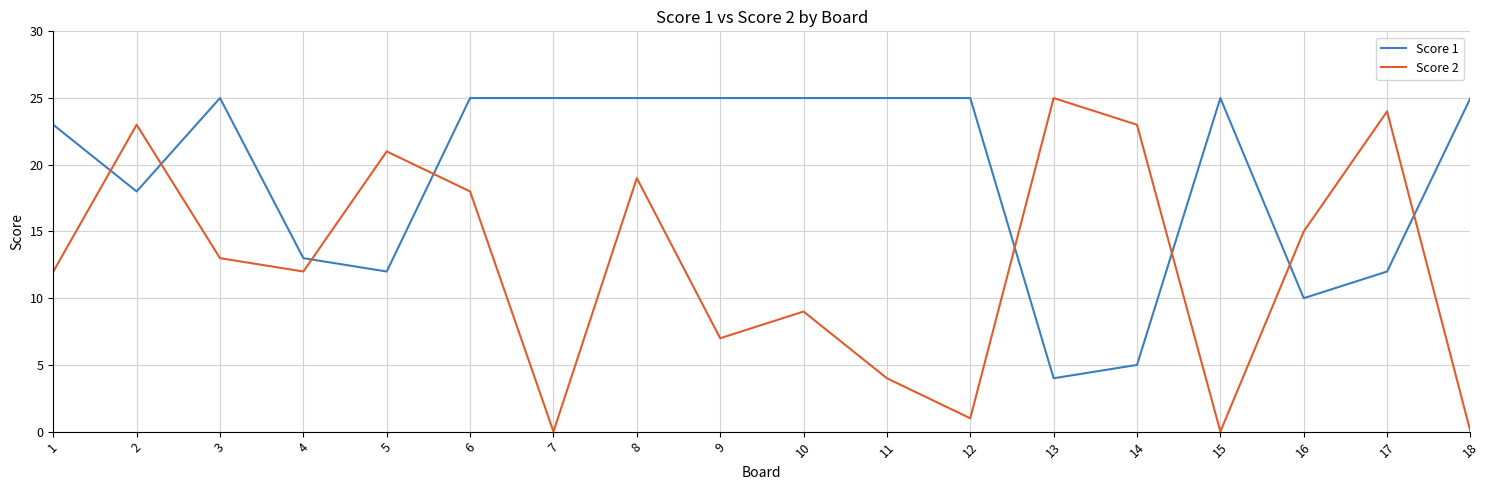

The Score 2 series shows 8 at 5. True or false?

False